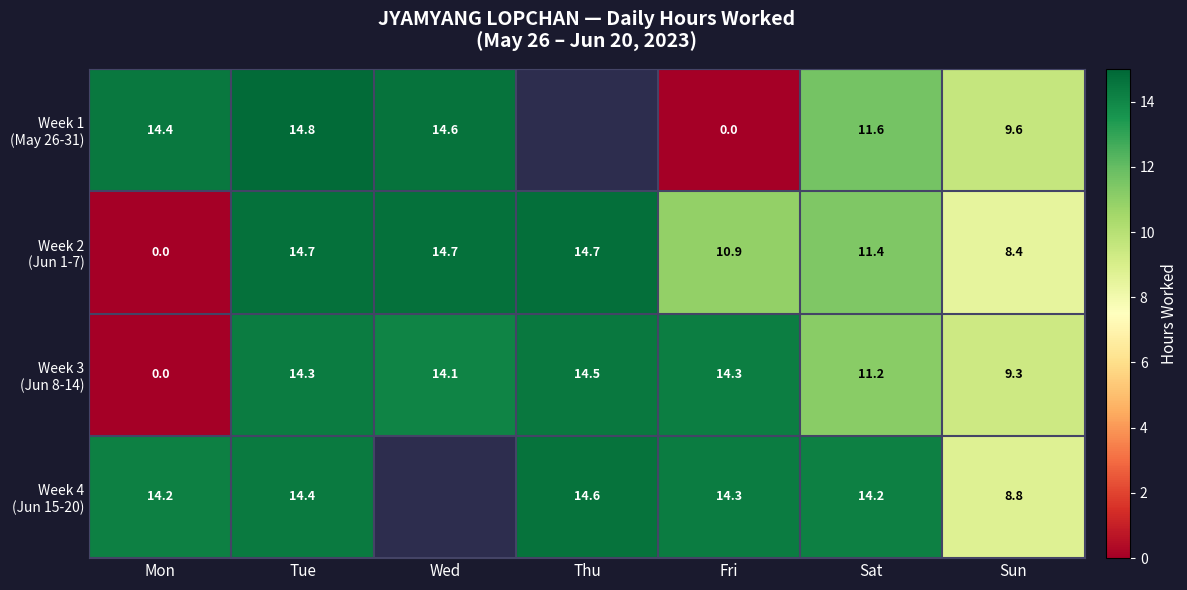

Rank the series by their average value, from lowest to highest.

Week 1 (May 26-31), Week 2 (Jun 1-7), Week 3 (Jun 8-14), Week 4 (Jun 15-20)